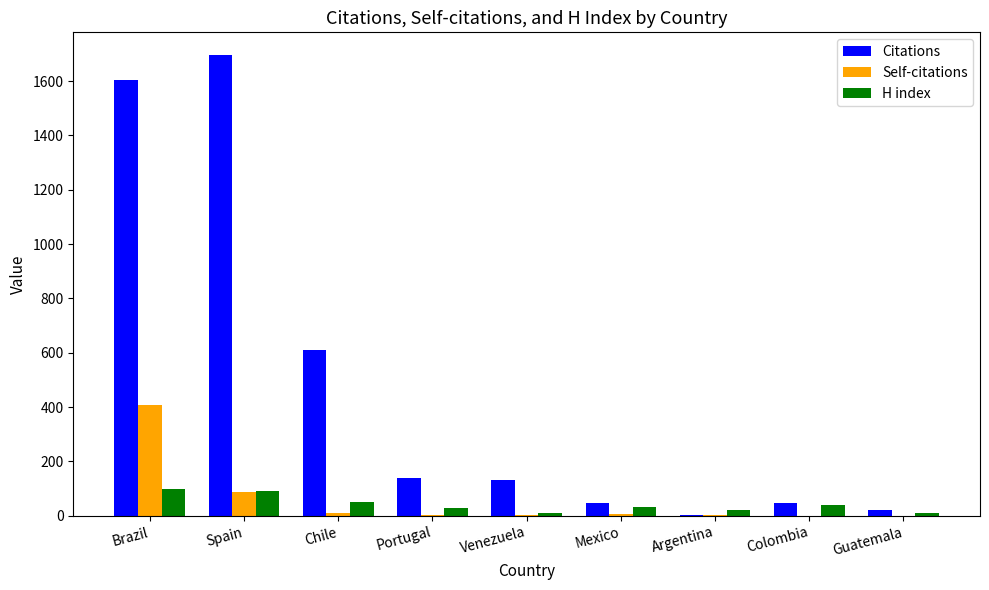

What is the average value of the H index series?

43